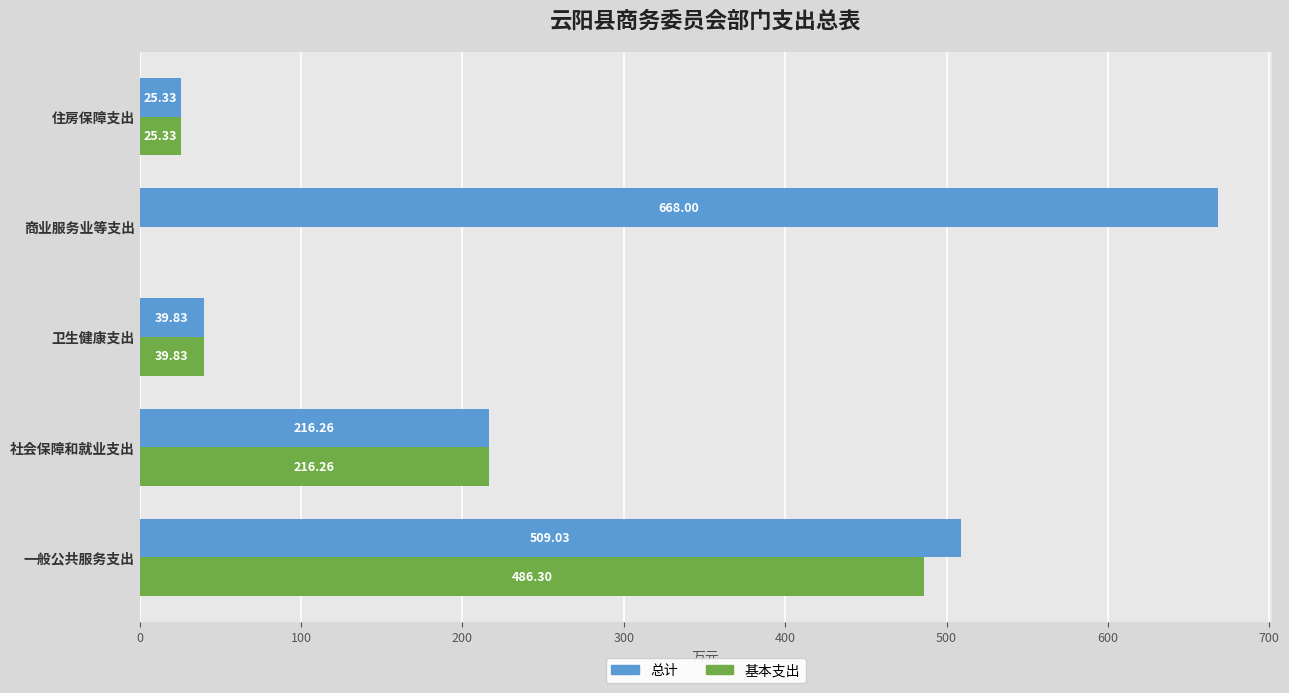

Where is 总计 nearest to the value 346?

社会保障和就业支出